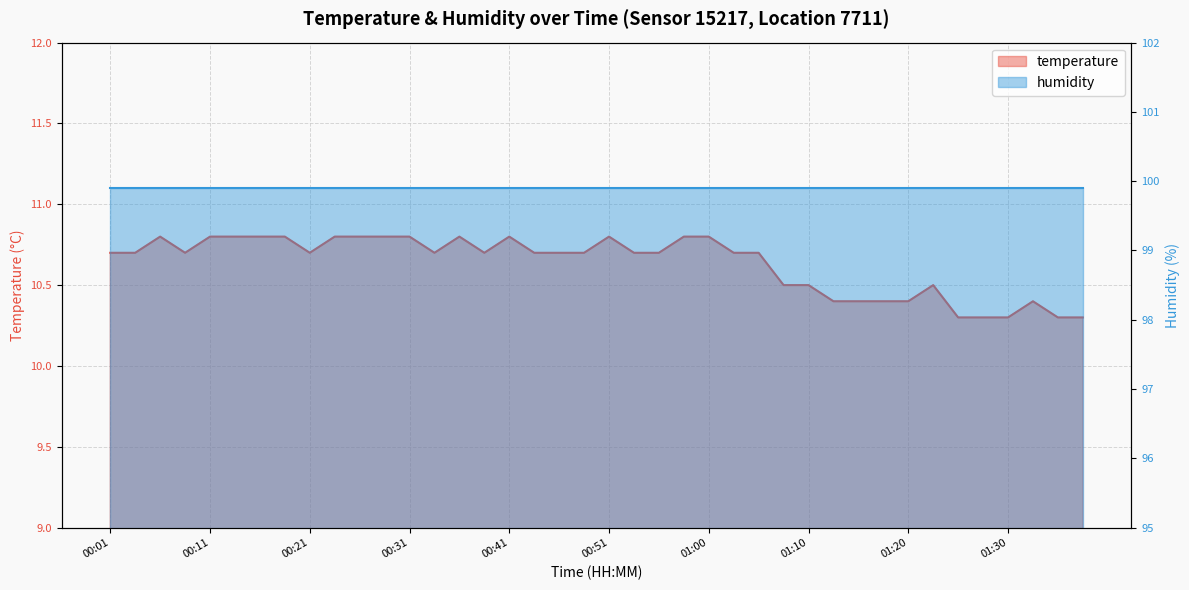

The value at 00:41 is 4.1. True or false?

False